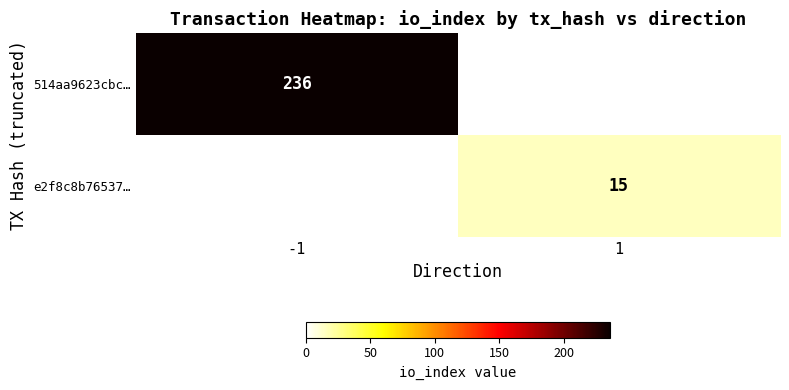

What is the difference between the highest and lowest values at 1?

15